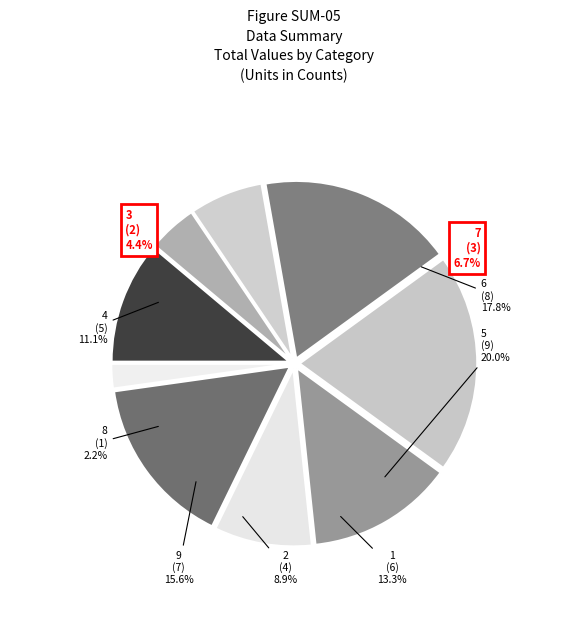

Does any single category account for the majority?

No